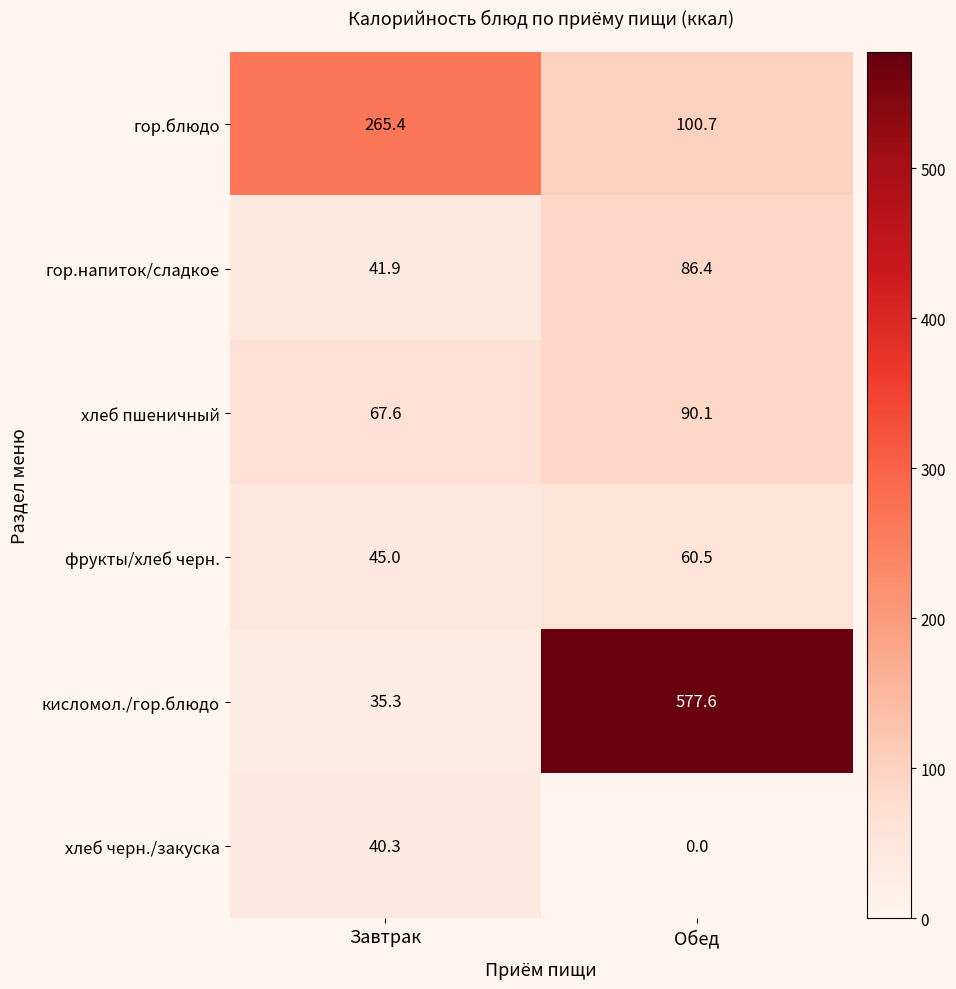

At which label is хлеб пшеничный closest to 78?

Завтрак